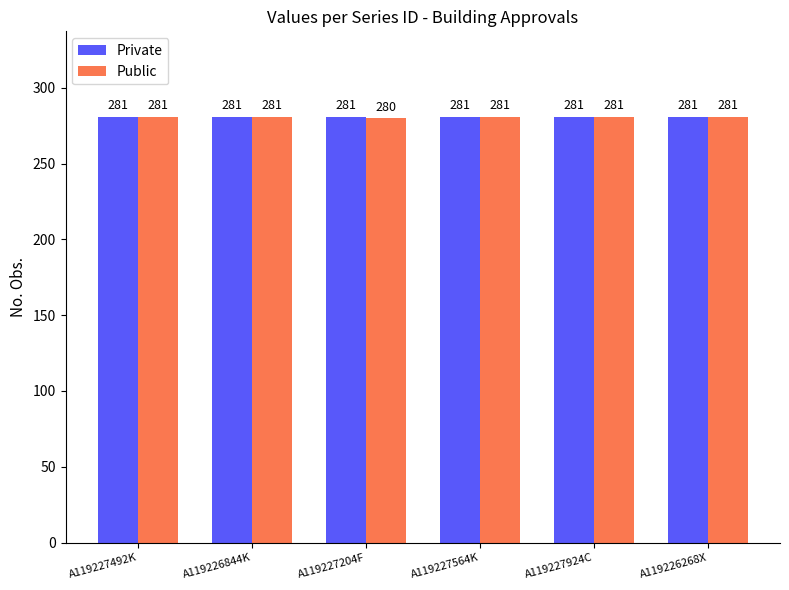

How many series are shown in this chart?

2